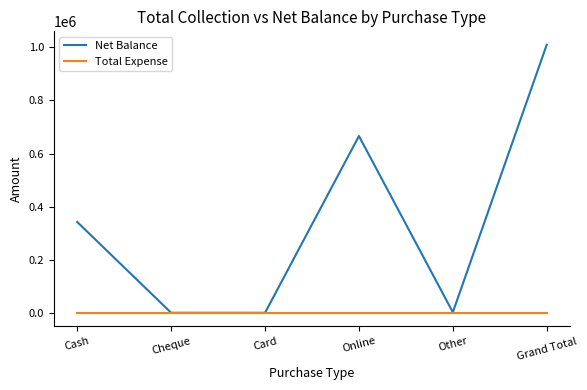

What is the sum of all Net Balance values?

2020000